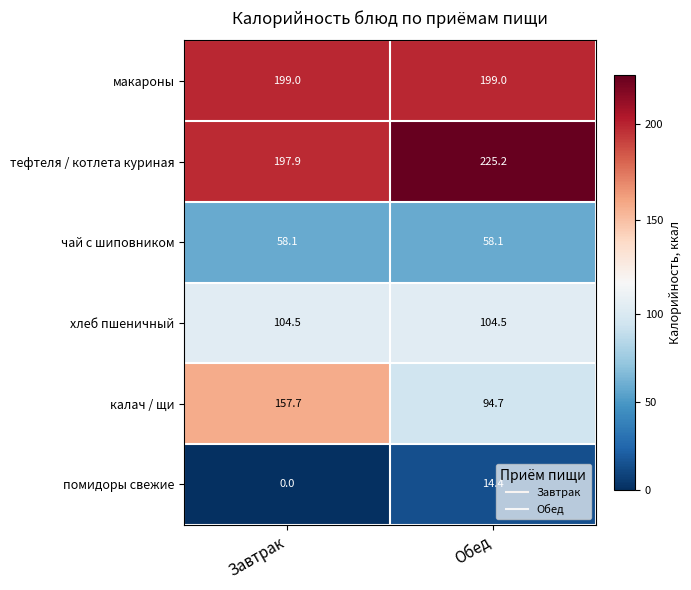

At which category does the chart reach its peak across all series?

Обед